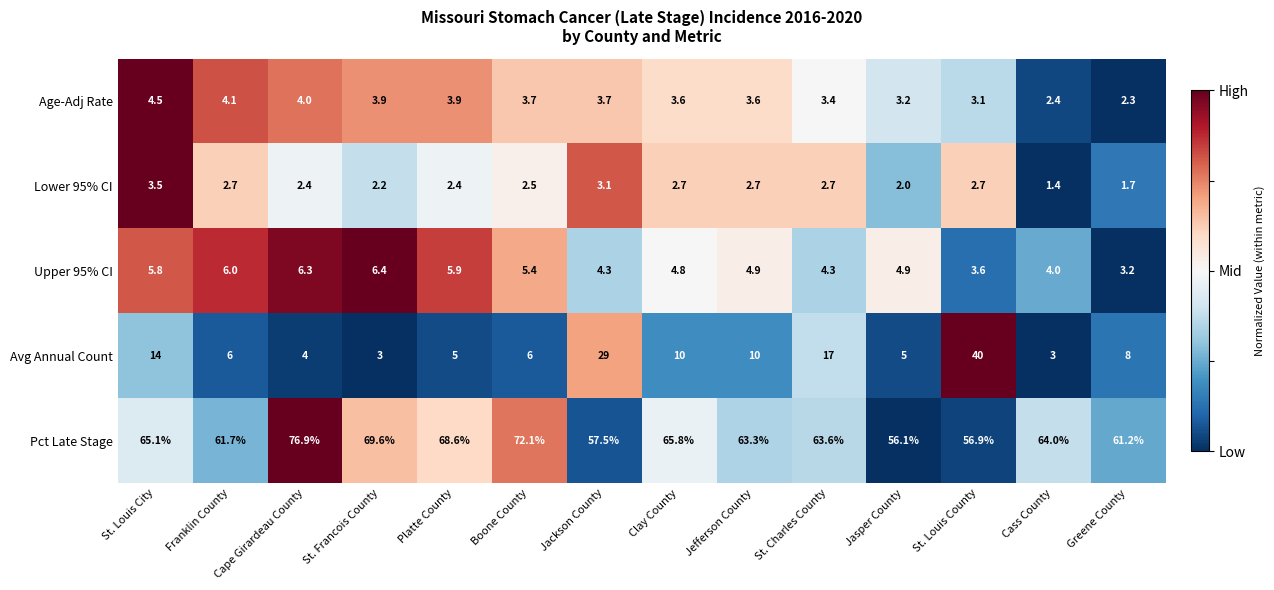

Which series changed the most between St. Francois County and Jasper County?

Pct Late Stage